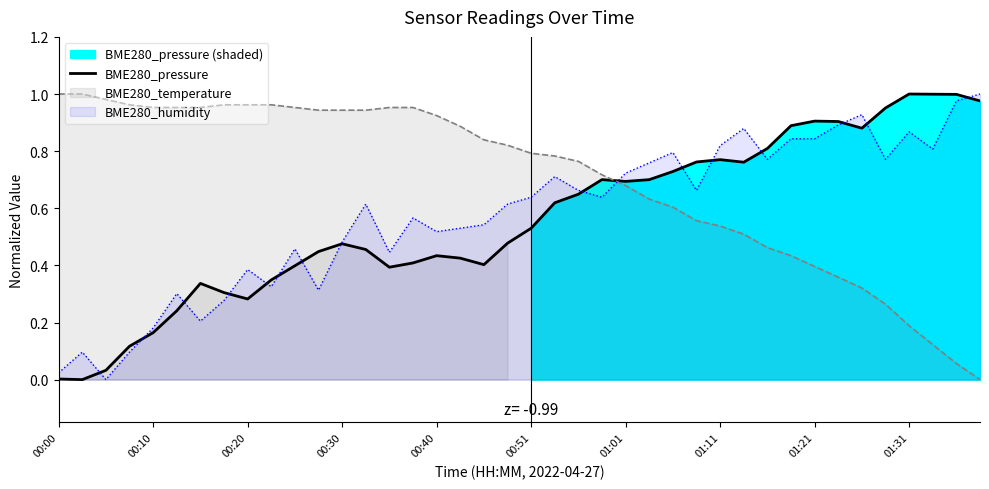

What is the greatest value displayed?

1.0